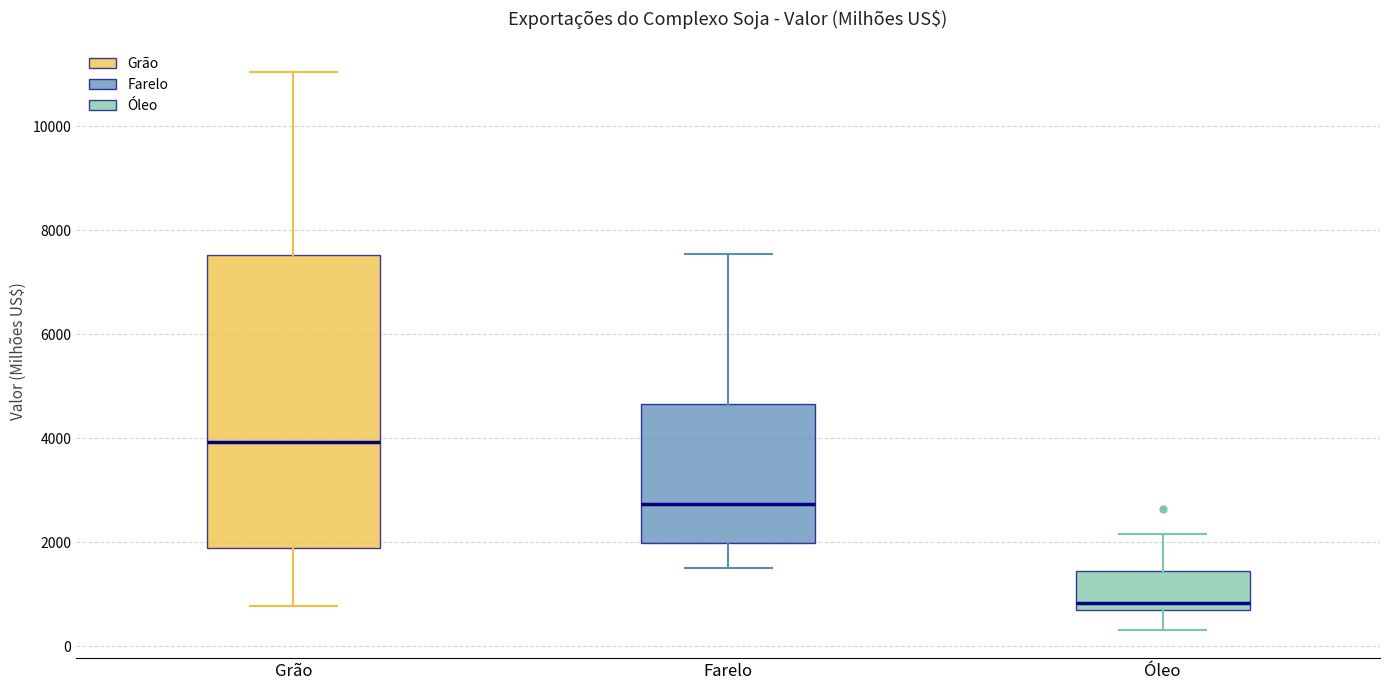

Which box has the lowest median line?

Óleo